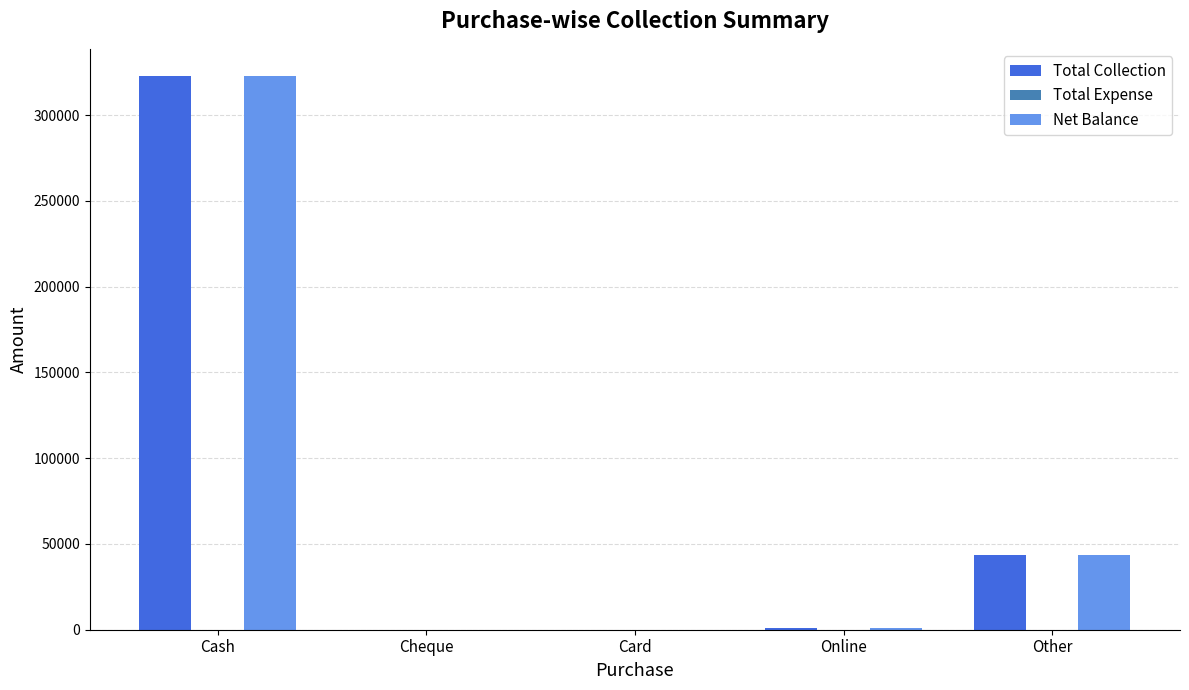

Are the bars horizontal?

No